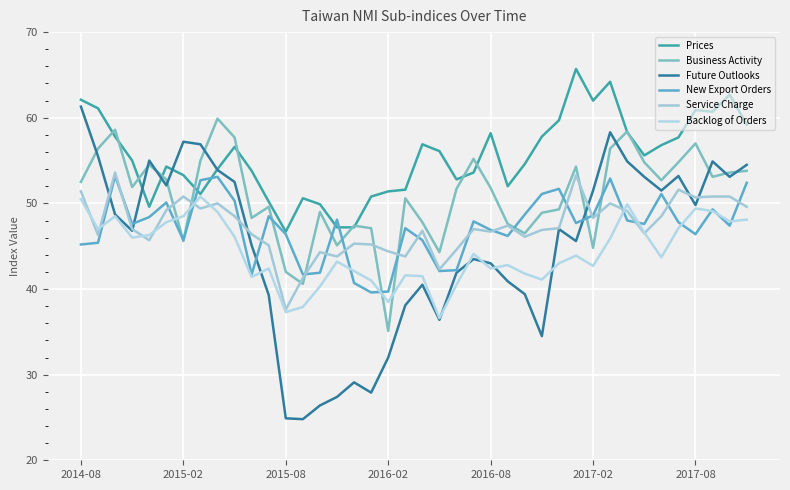

What is the difference between the maximum and second lowest values in the Prices series?

18.5